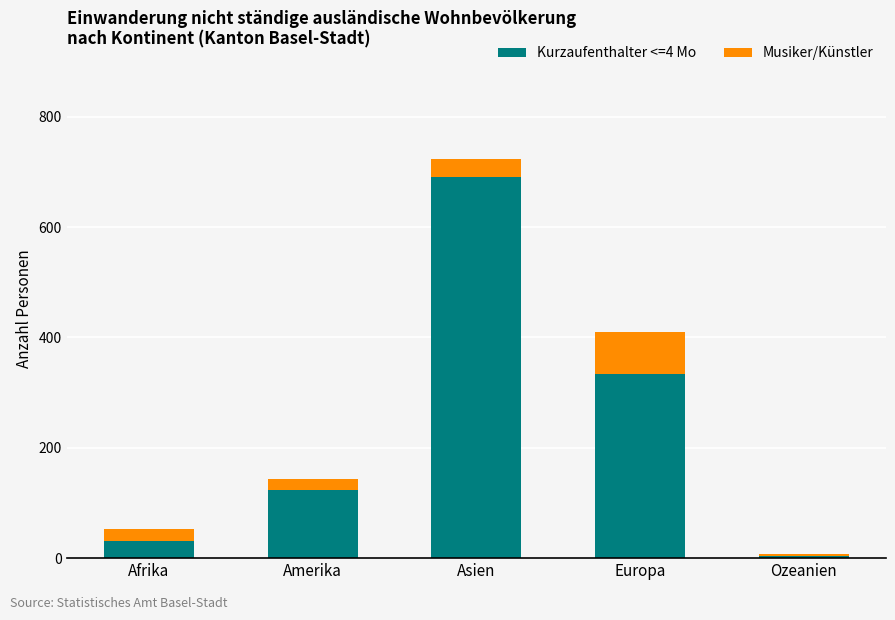

Is it true that Kurzaufenthalter <=4 Mo equals 31 at Afrika?

True